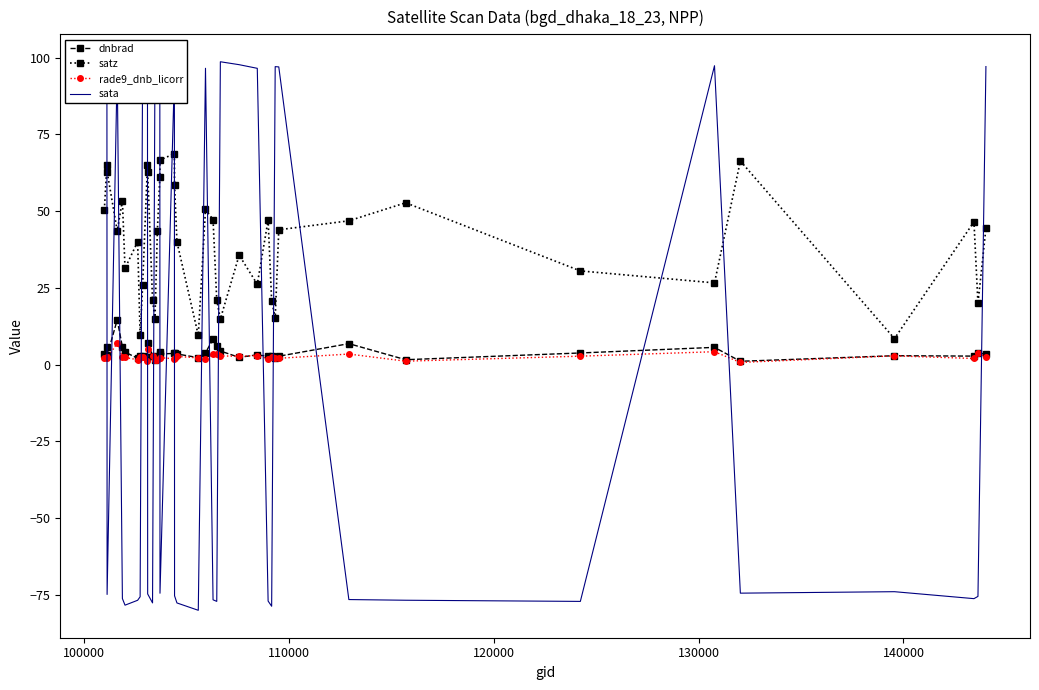

Which series has the widest spread of values?

sata